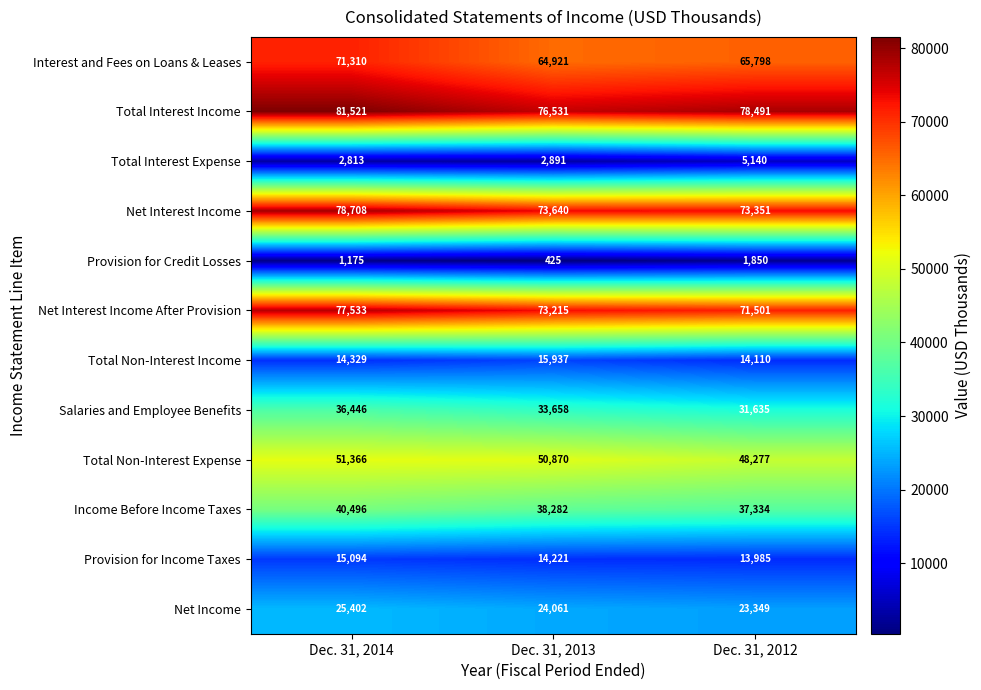

How many distinct data groups are displayed?

12